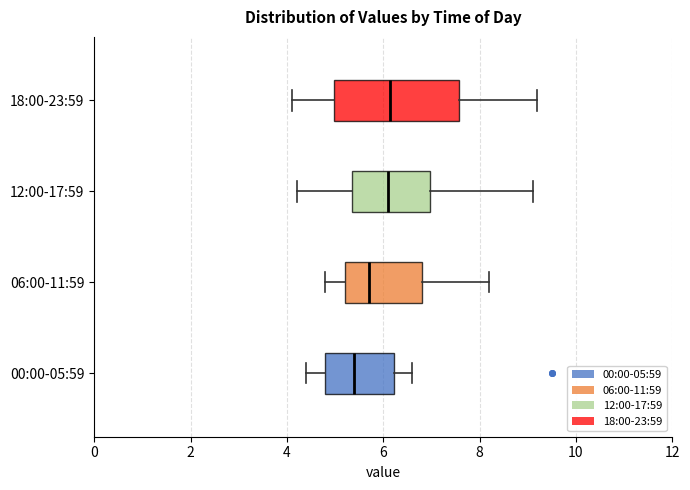

Where does the right whisker of the box for 12:00-17:59 end on the x-axis? The values are not printed on the chart, so give them approximately, as read against the axis.

9.2